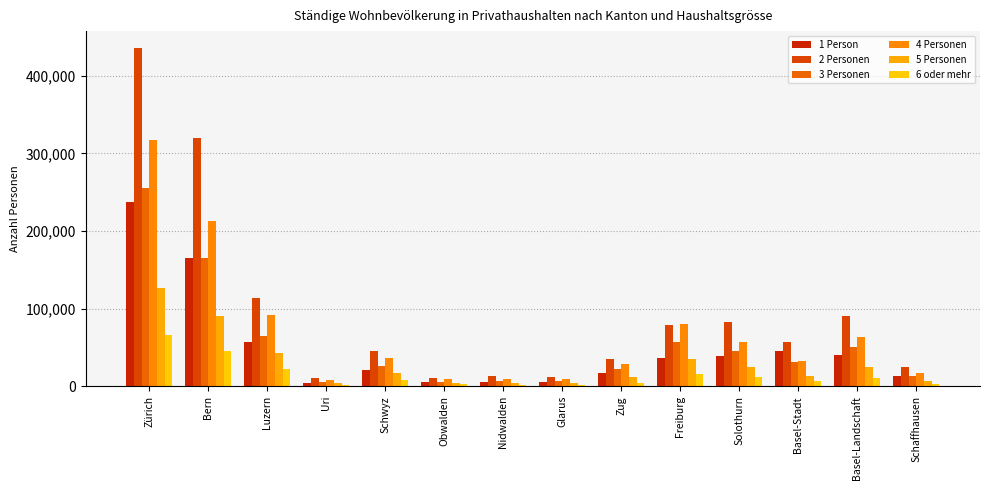

What position from the right is Bern?

13